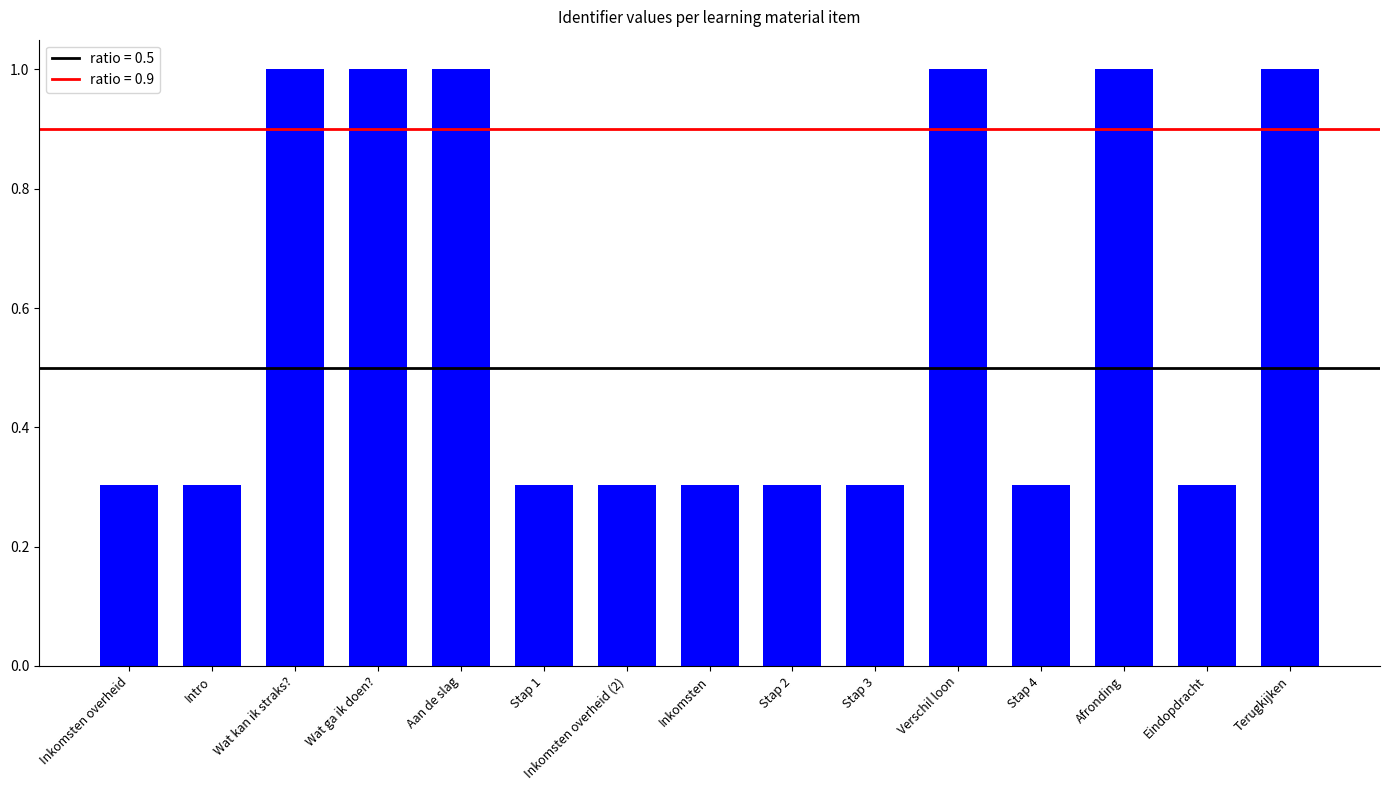

How many bars are there in total?

15